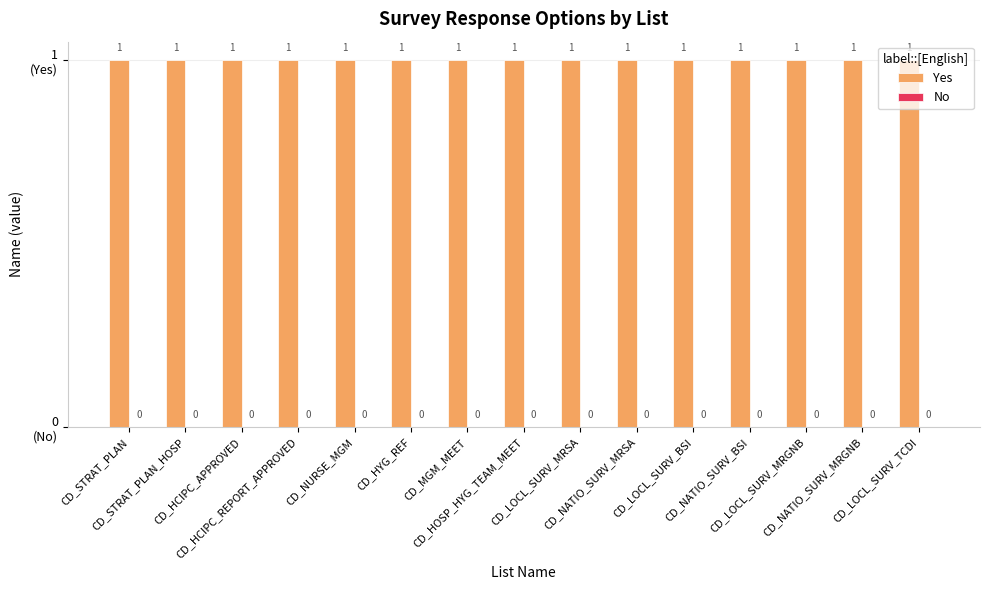

Are the bars grouped side by side (vs. stacked)?

Yes